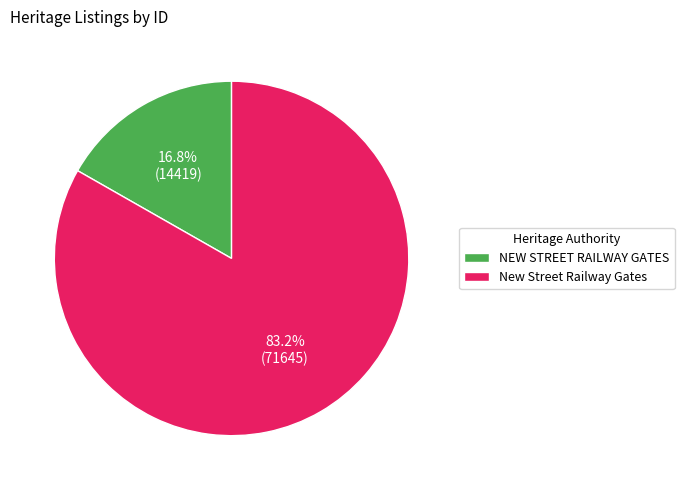

The NEW STREET RAILWAY GATES slice represents 4% of the pie. True or false?

False